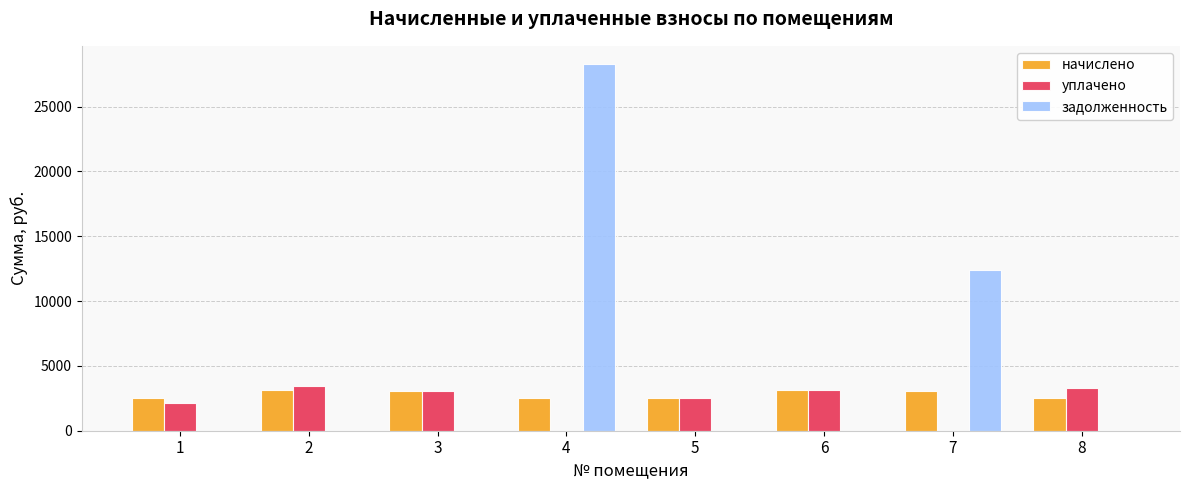

What is the spread (max minus min) of values at 4?

28269.1